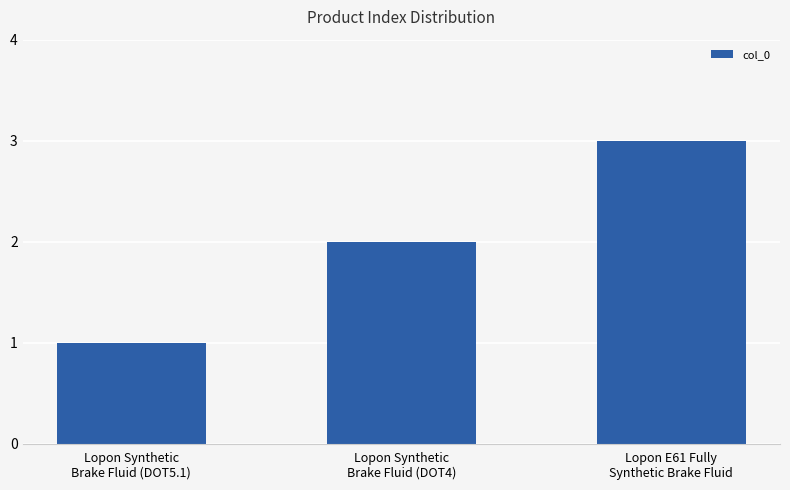

What is the label of the 3rd bar from the left?

Lopon E61 Fully
Synthetic Brake Fluid